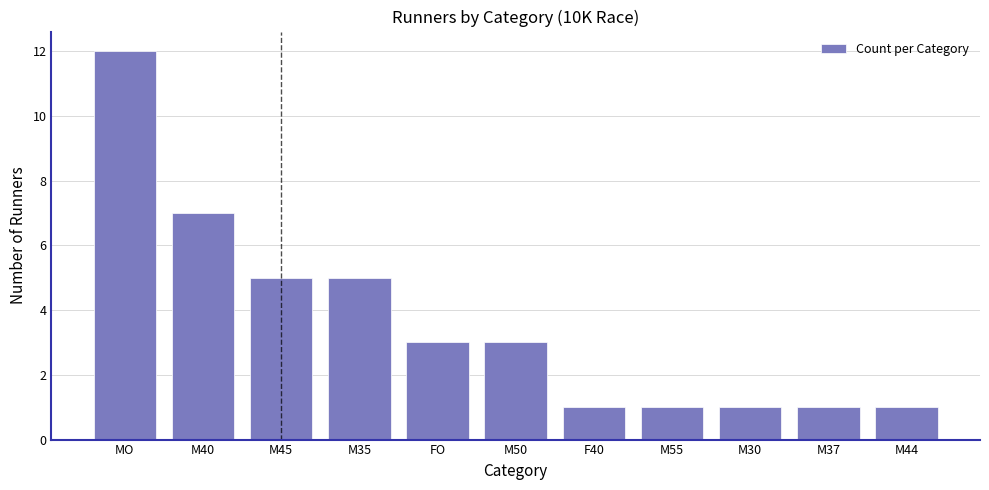

Reading right to left, extract all data points from this chart.

1	1	1	1	1	3	3	5	5	7	12